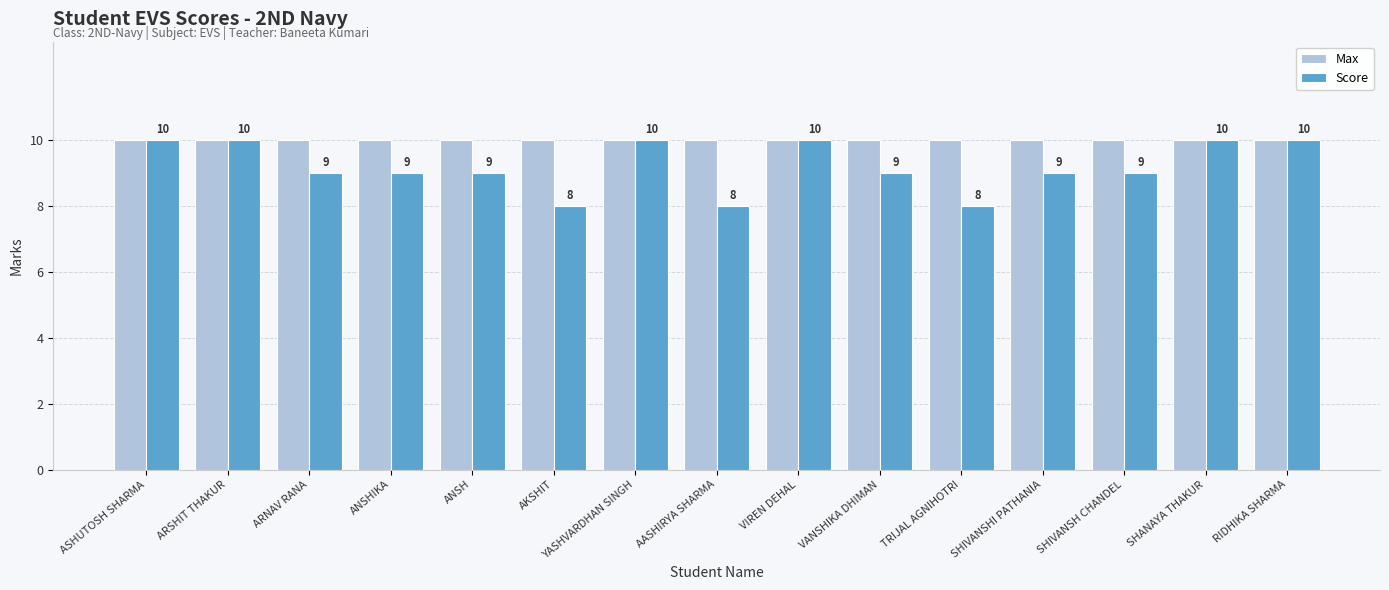

What is the minimum value for Score?

8